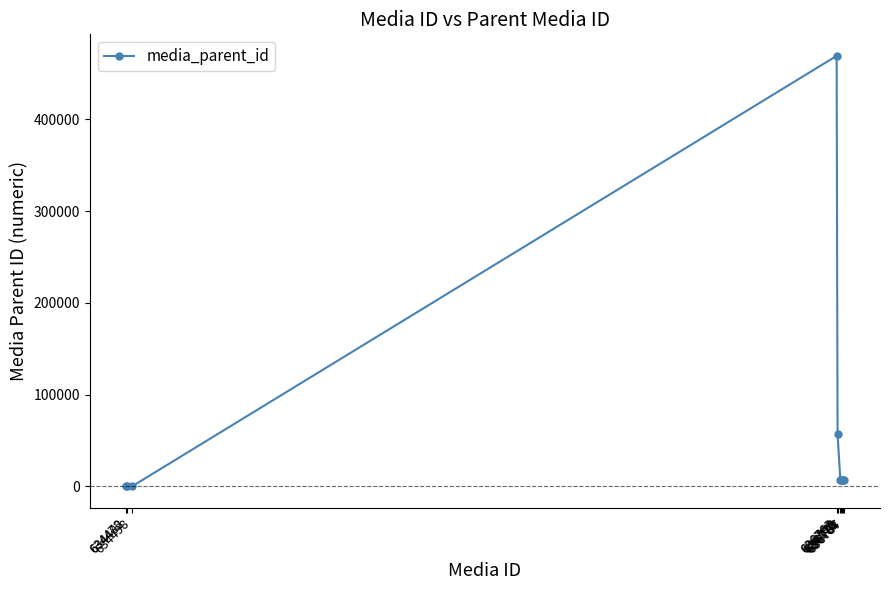

What is the difference between the maximum and second lowest values?

469374